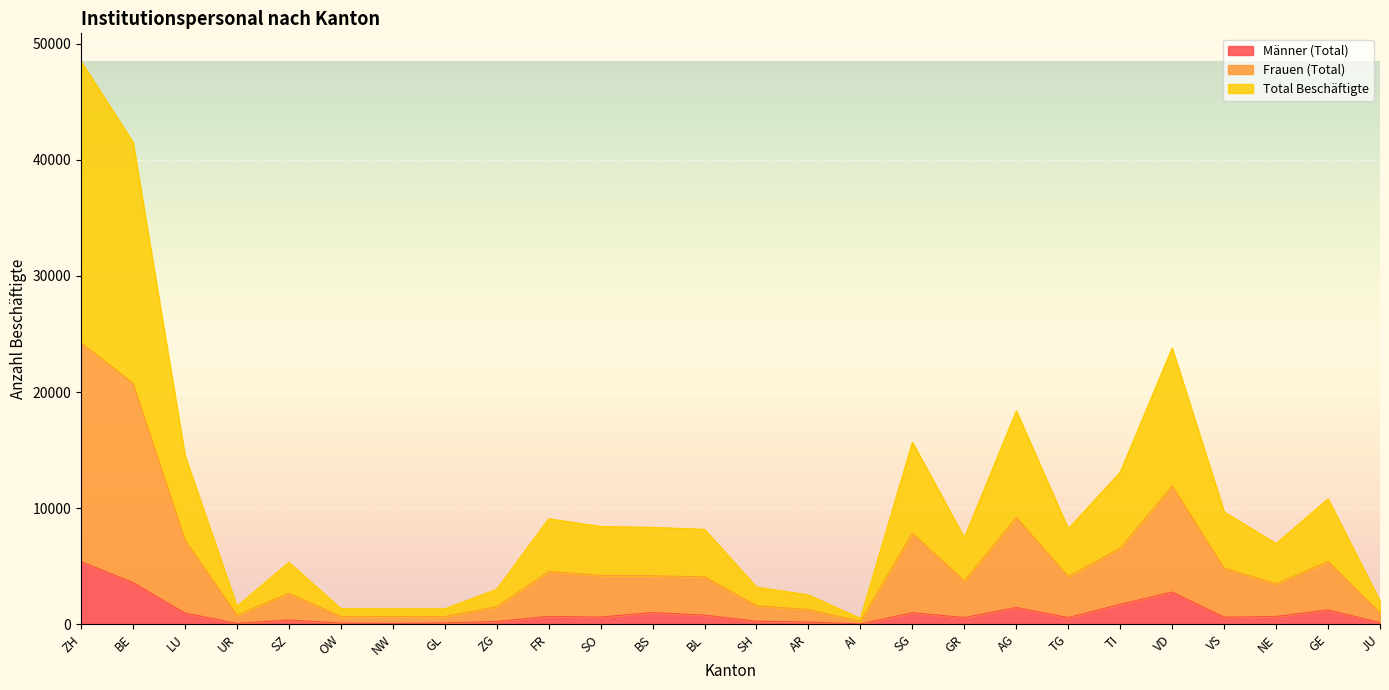

At which label is Total Beschäftigte closest to 24486?

VD